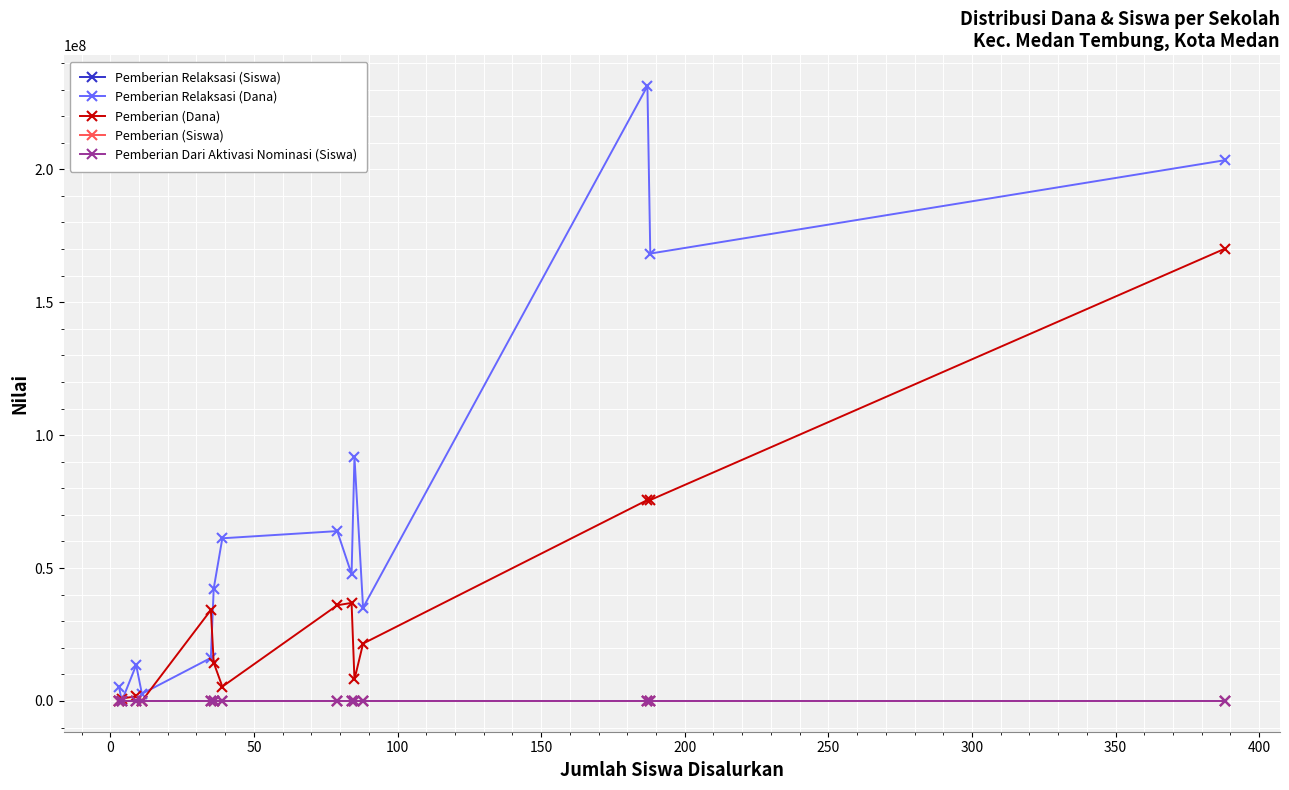

In Pemberian Relaksasi (Dana), how many points are lower than both neighbors (excluding endpoints)?

5